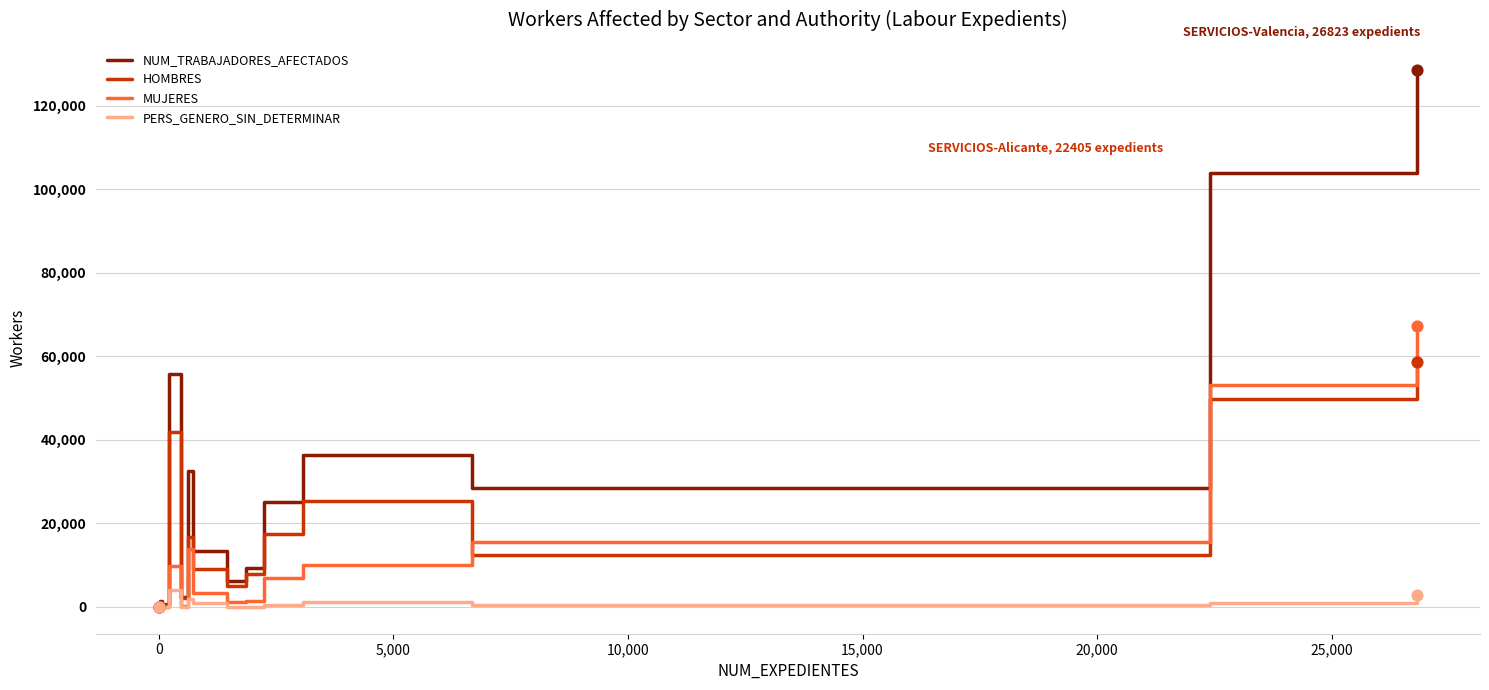

Which series has the widest spread of values?

NUM_TRABAJADORES_AFECTADOS